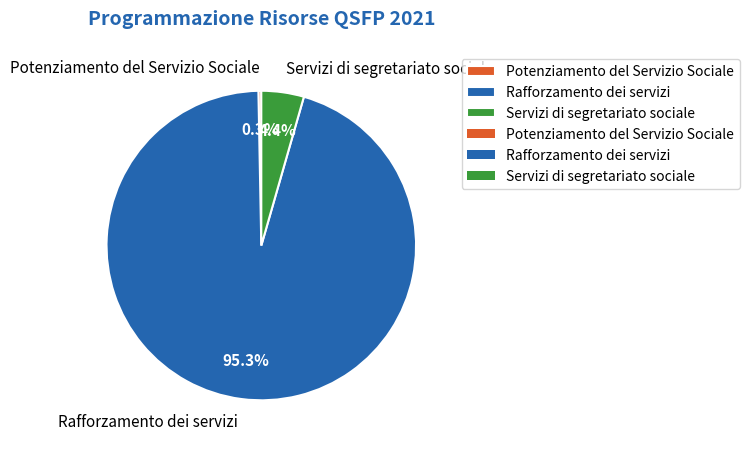

Which category has the smallest portion of the pie?

Potenziamento del Servizio Sociale